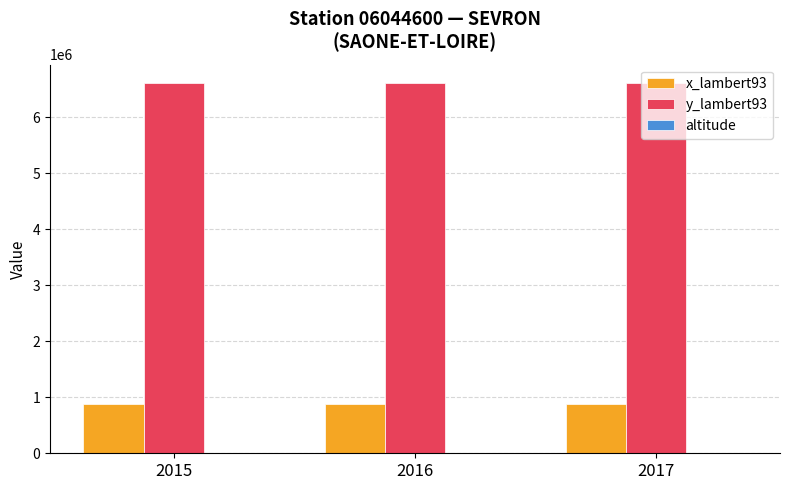

The value of y_lambert93 at 2016 is 6604338. True or false?

True